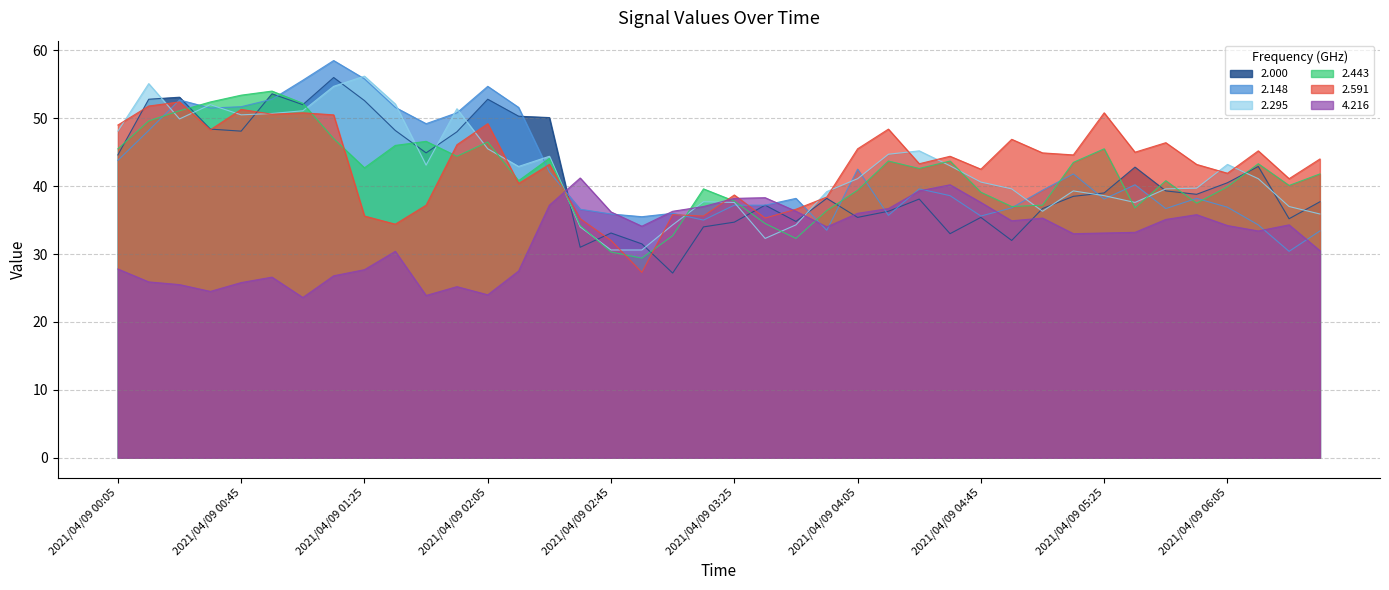

The 2.591 series shows 38.4 at 2021/04/09 03:55. True or false?

True